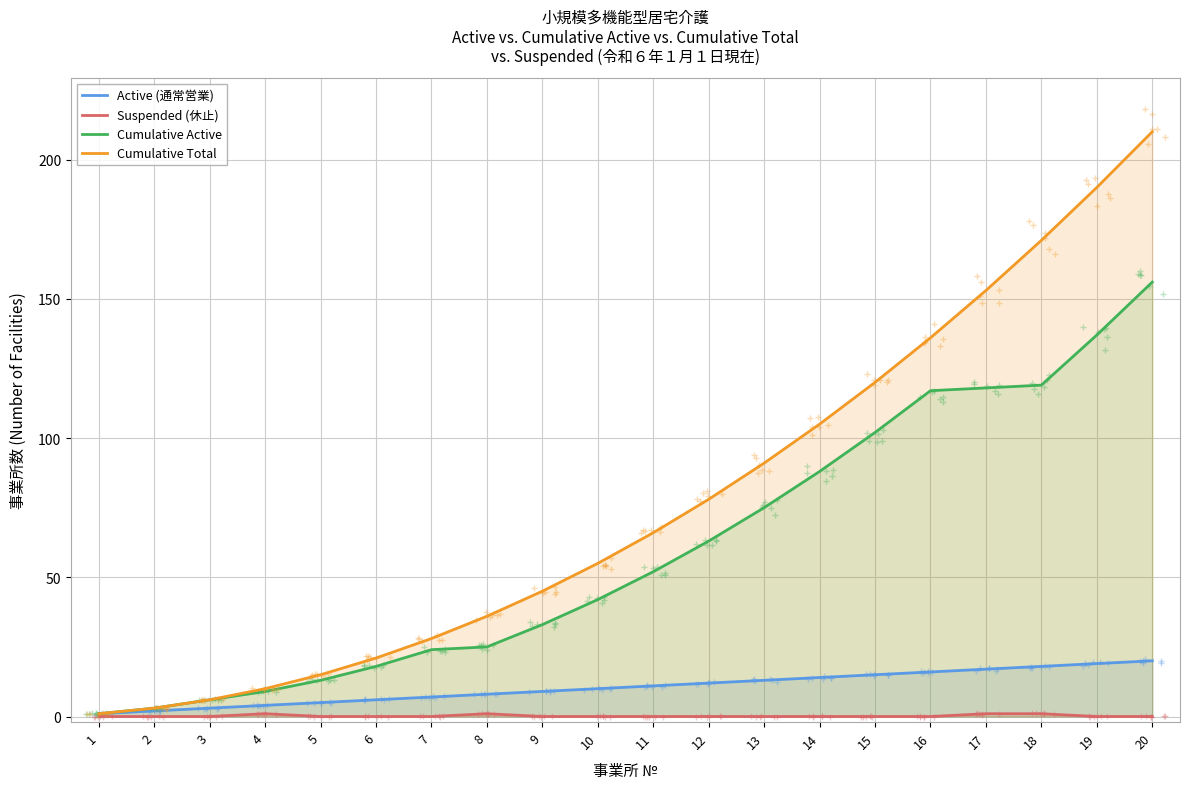

True or false: Cumulative Active has a value of 24 at 7.

True